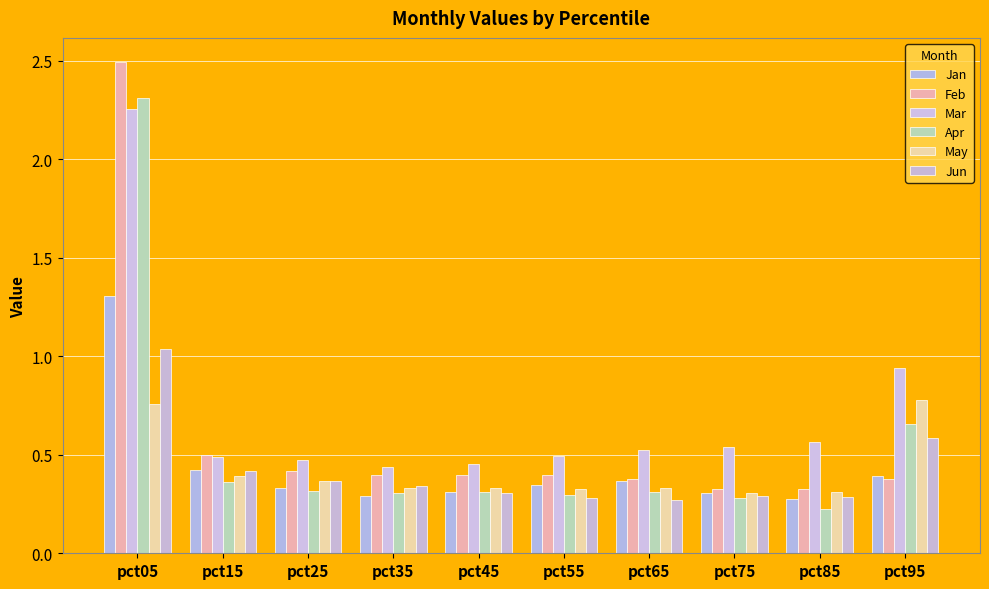

What are all the series names shown in the legend?

Jan, Feb, Mar, Apr, May, Jun